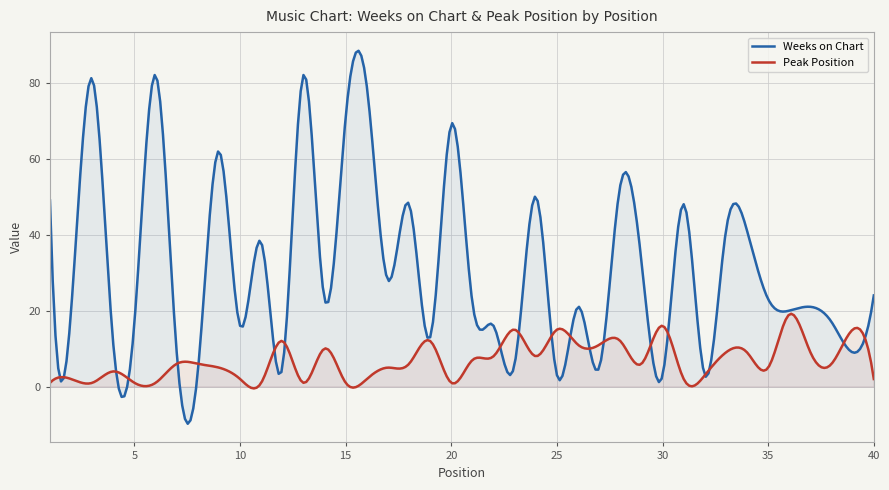

List the labels in order of Weeks on Chart value, largest first.

6, 13, 3, 16, 15, 20, 9, 28, 24, 1, 18, 31, 33, 34, 11, 29, 17, 40, 14, 35, 21, 26, 37, 2, 36, 5, 38, 10, 22, 19, 4, 7, 39, 23, 12, 27, 8, 25, 30, 32